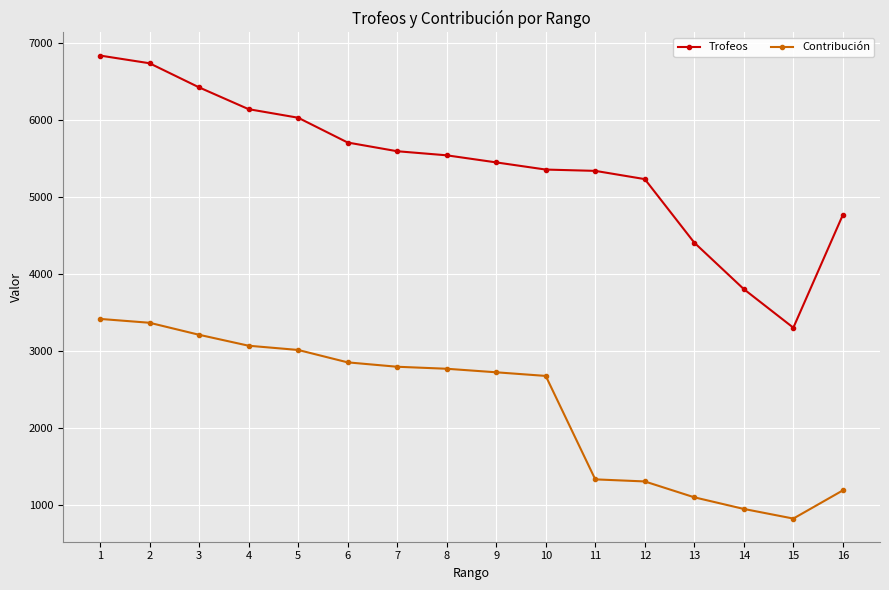

Is it true that Trofeos equals 5357 at 10?

True